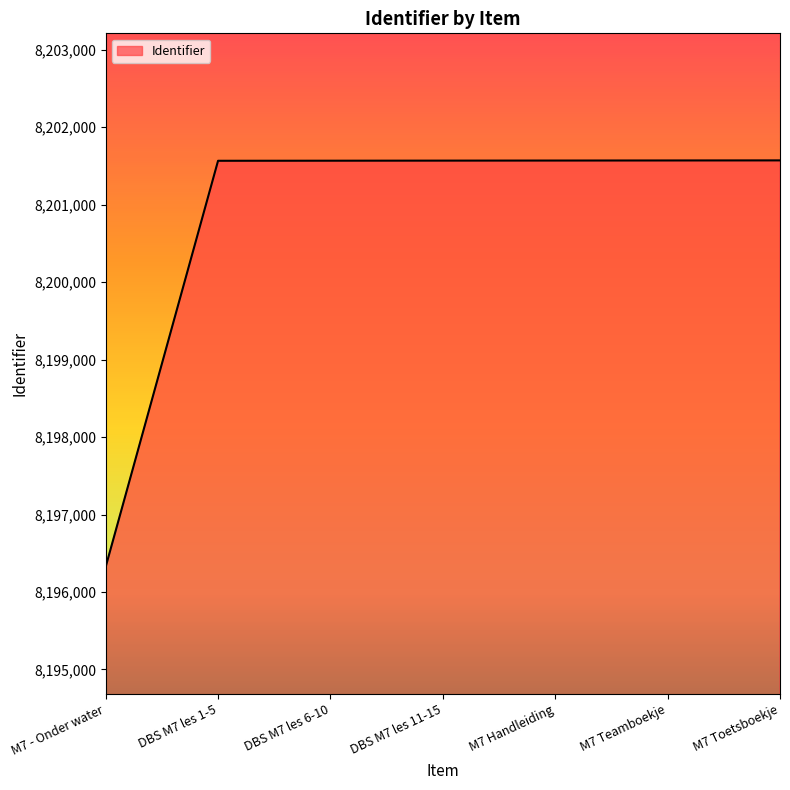

What is the sum of the values at M7 Teamboekje and M7 Toetsboekje?

16403143